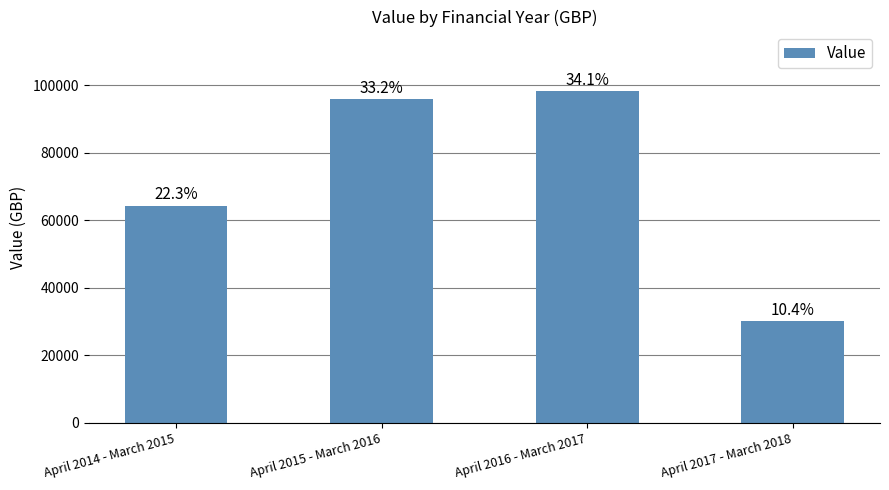

Reading right to left, extract all data points from this chart.

April 2017 - March 2018=30123	April 2016 - March 2017=98284	April 2015 - March 2016=95888	April 2014 - March 2015=64263